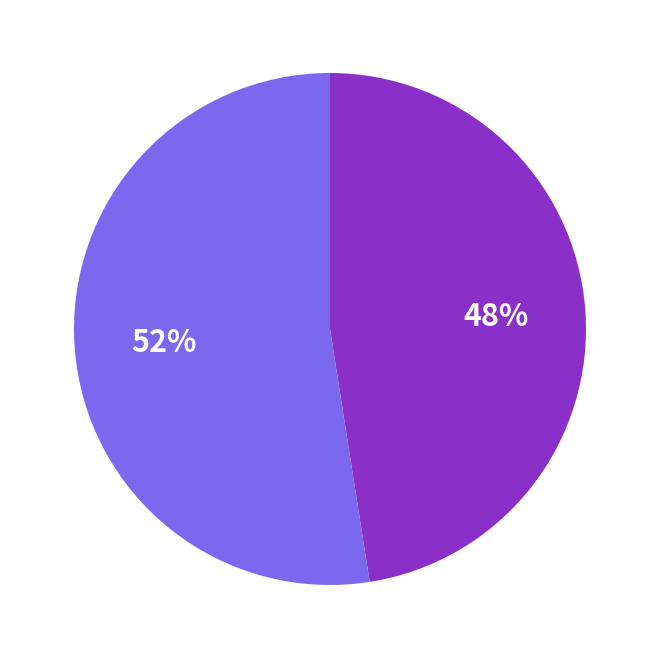

To the nearest percent, what is the average slice percentage?

50%